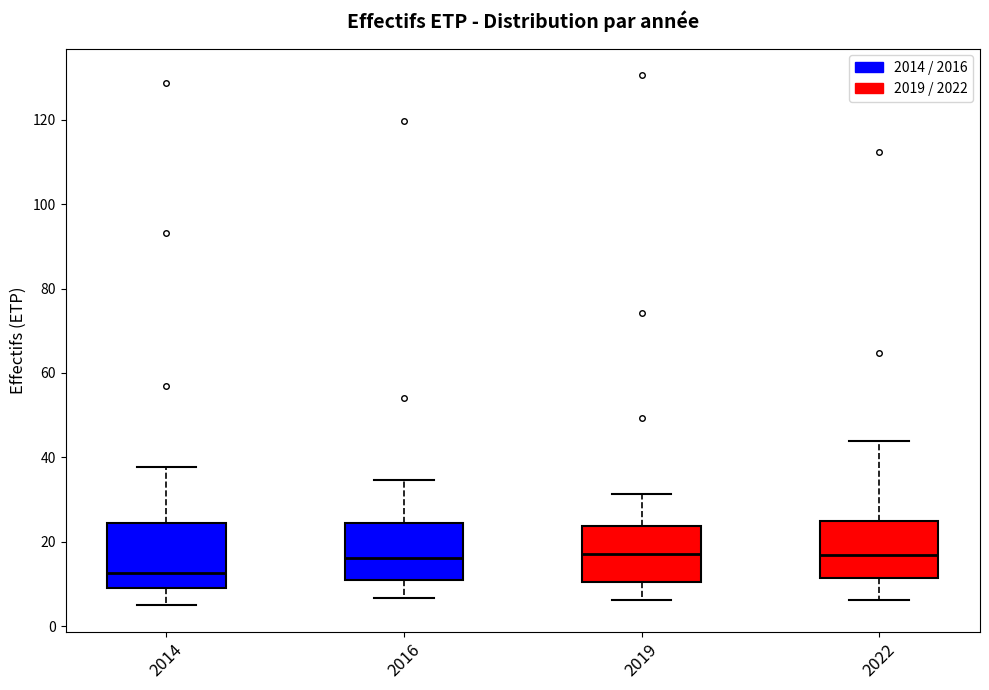

Reading left to right, read every box against the y-axis: the position of its median line, the range the box covers, and the ends of its whiskers. The values are not printed on the chart, so give them approximately, as read against the axis.

2014: median 12, box 10 to 24, whiskers 4 to 38
2016: median 16, box 10 to 24, whiskers 6 to 34
2019: median 18, box 10 to 24, whiskers 6 to 32
2022: median 16, box 12 to 24, whiskers 6 to 44